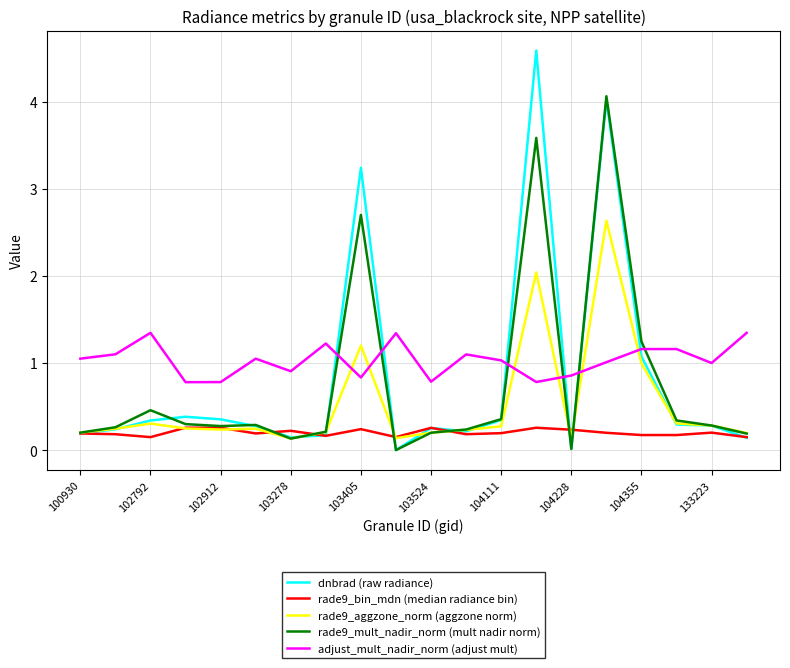

At how many categories does at least one series exceed 2?

3